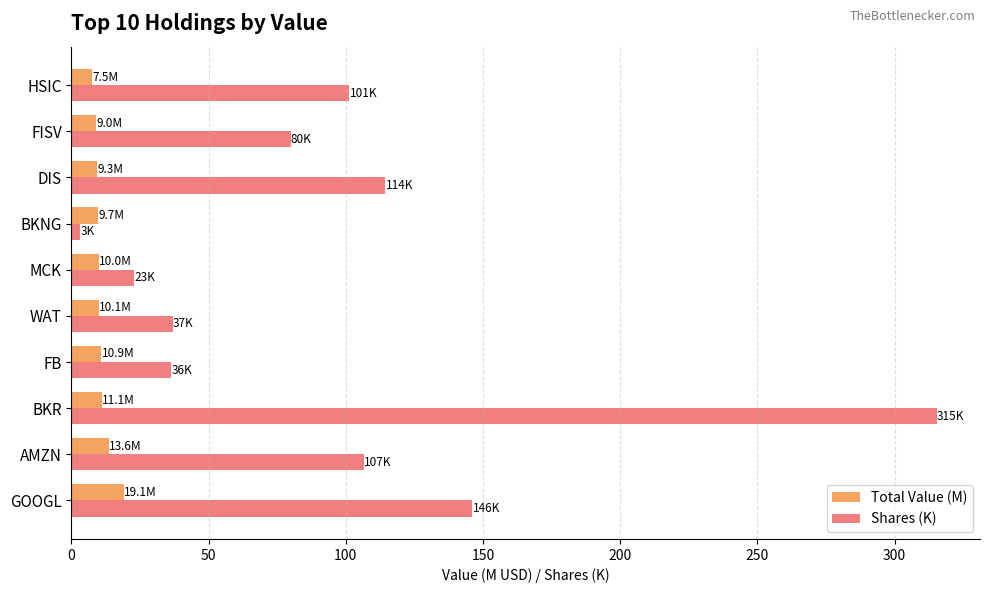

The value of Total Value (M) at GOOGL is 19.1. True or false?

True